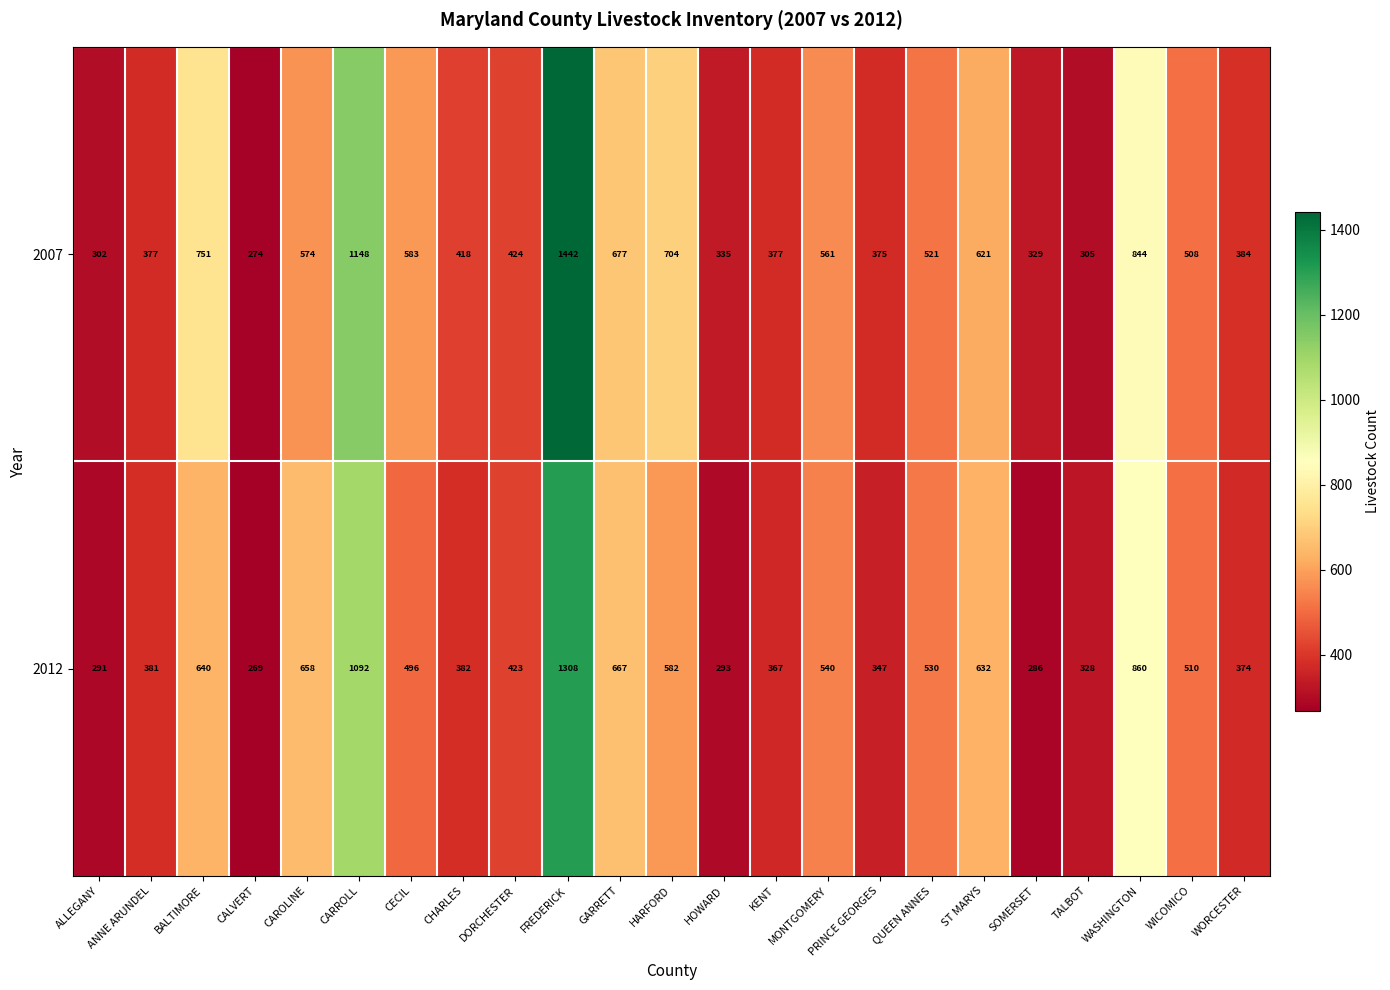

List the labels in order of 2012 value, largest first.

FREDERICK, CARROLL, WASHINGTON, GARRETT, CAROLINE, BALTIMORE, ST MARYS, HARFORD, MONTGOMERY, QUEEN ANNES, WICOMICO, CECIL, DORCHESTER, CHARLES, ANNE ARUNDEL, WORCESTER, KENT, PRINCE GEORGES, TALBOT, HOWARD, ALLEGANY, SOMERSET, CALVERT